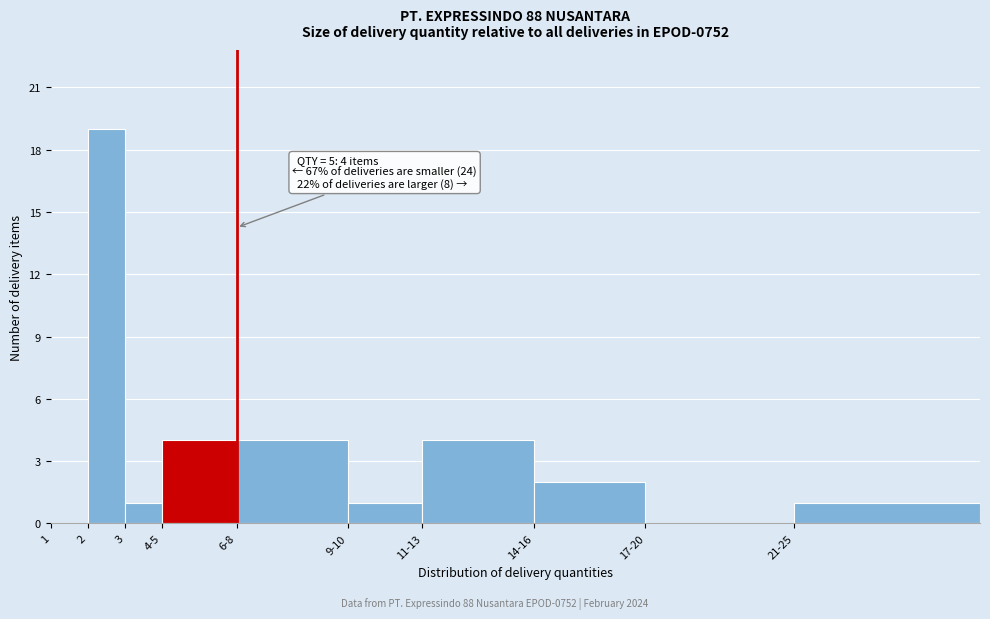

Reading left to right, extract all data points from this chart.

1=0	2=19	3=1	4-5=4	6-8=4	9-10=1	11-13=4	14-16=2	17-20=0	21-25=1